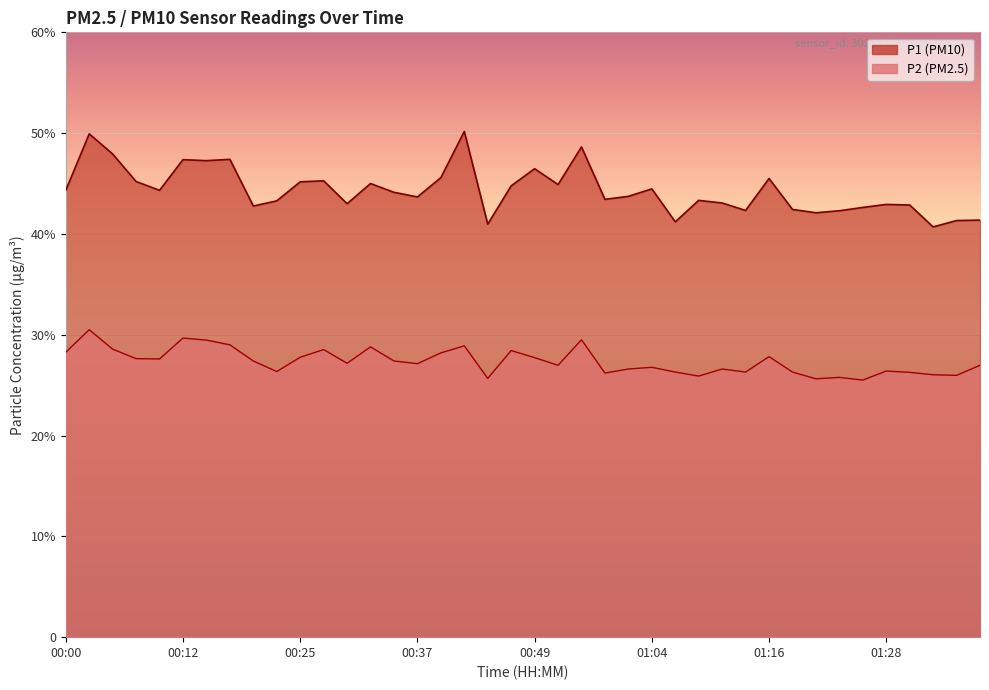

Does the chart display data point markers on the line(s)?

No